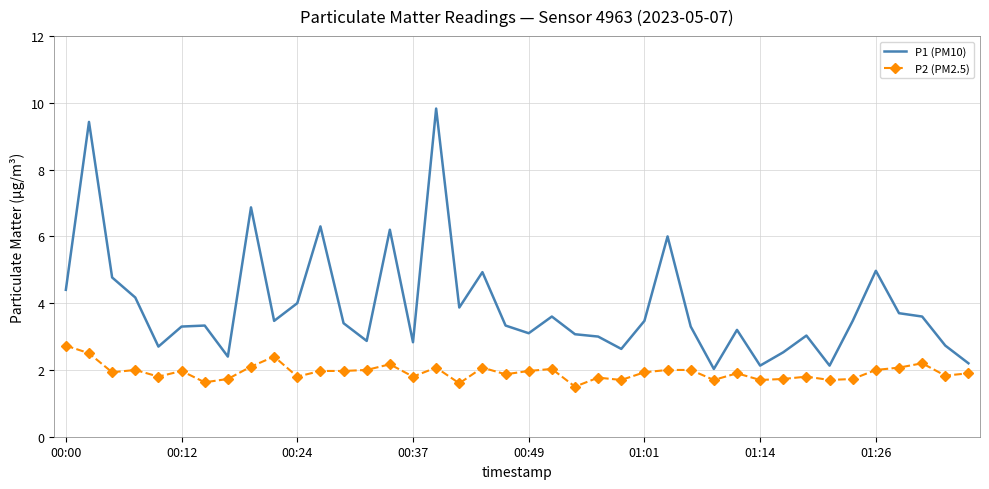

What is the sum of all P2 (PM2.5) values?

77.3